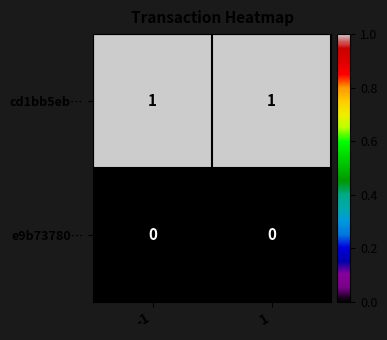

List the series in order of their overall mean, lowest first.

e9b73780…, cd1bb5eb…